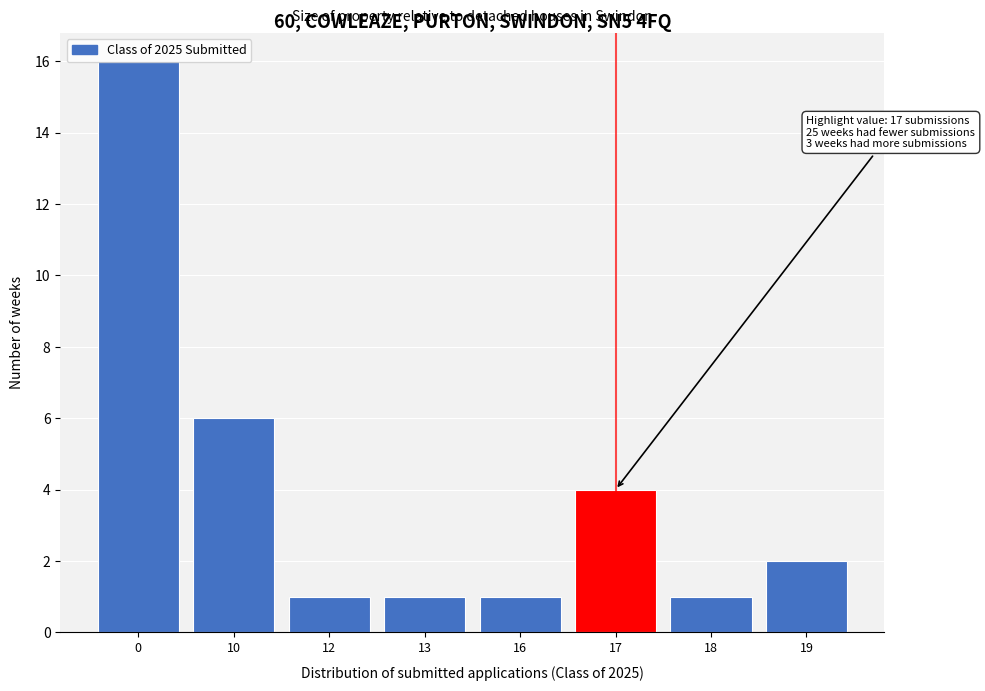

The value at 17 is 2. True or false?

False